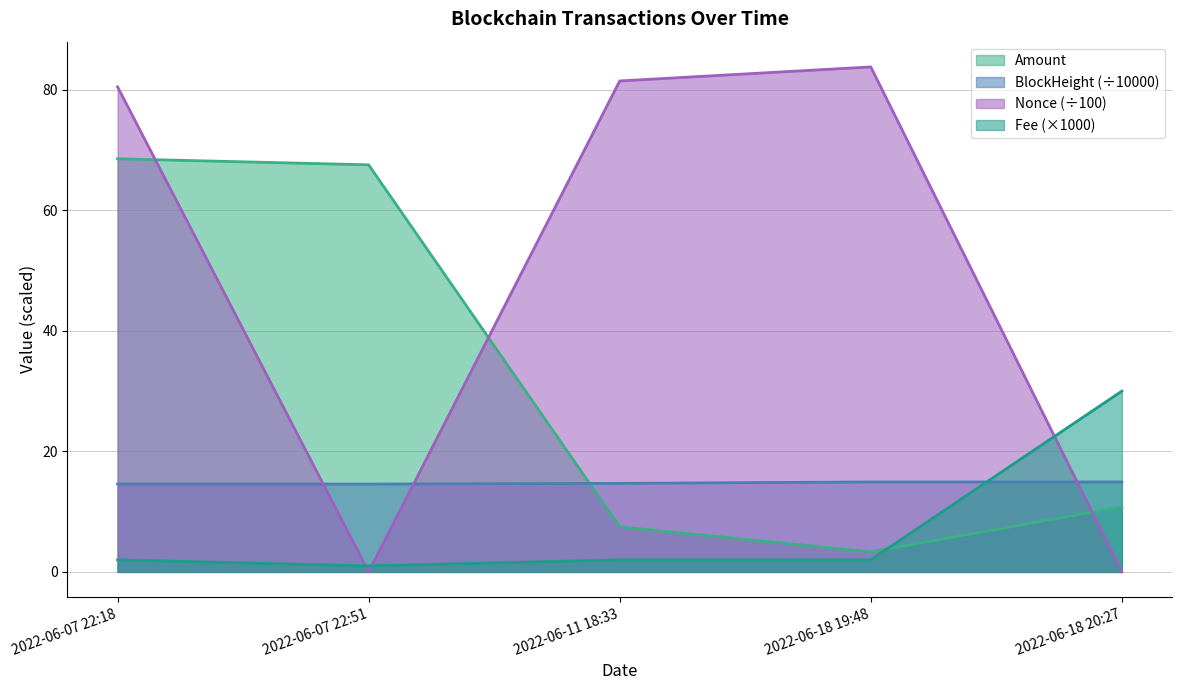

After their last crossing, which series has the higher values: Fee or Amount?

Fee